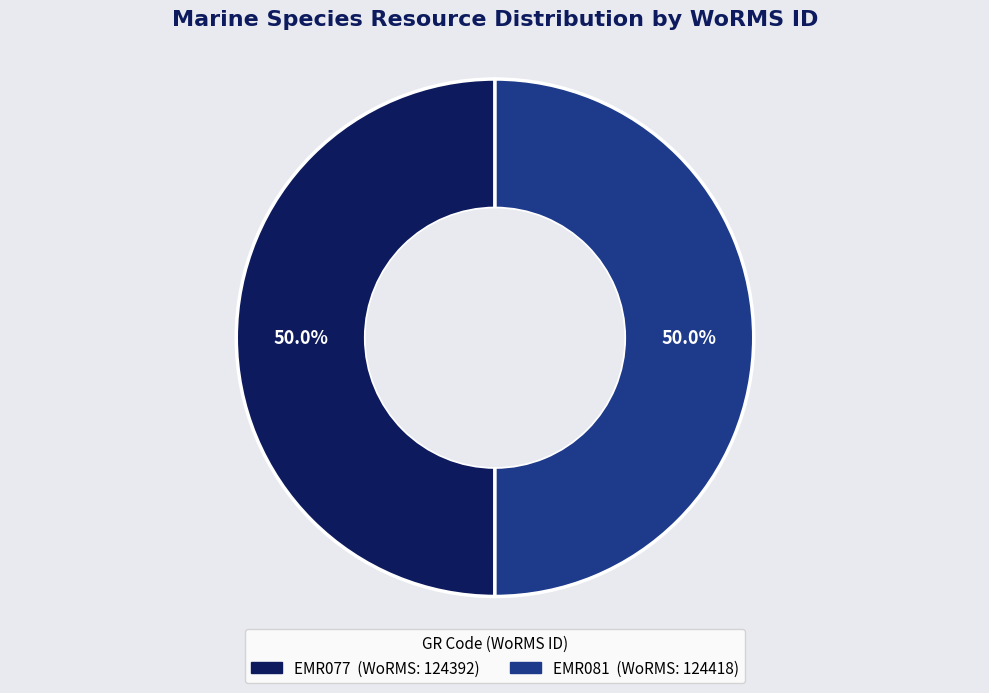

To the nearest percent, what percentage of the pie is EMR077?

50%